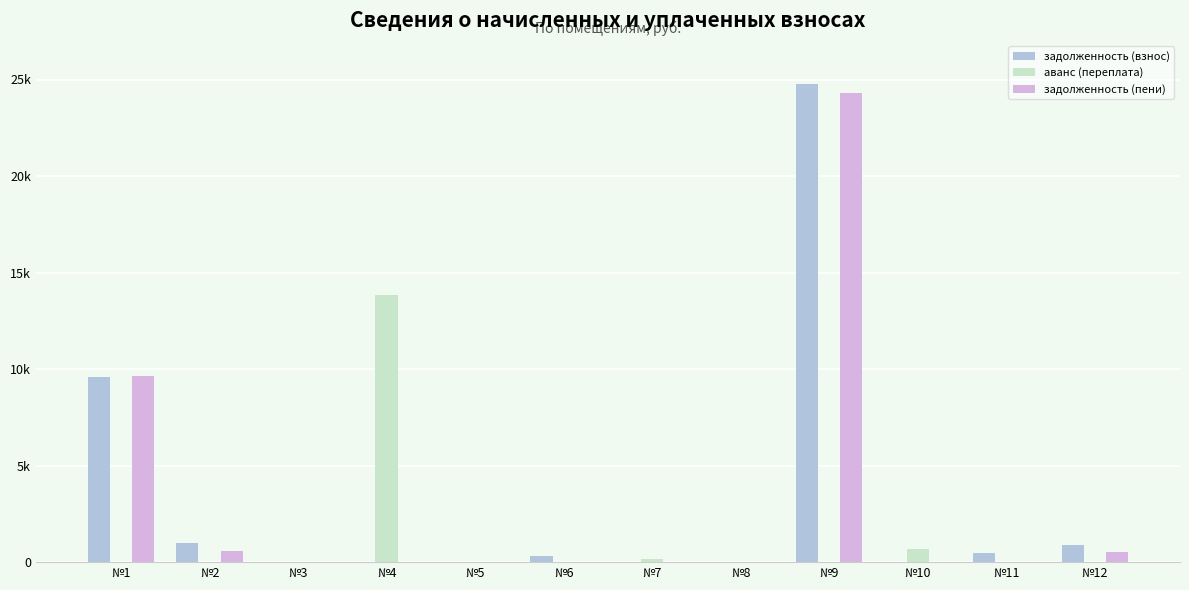

At which category is the sum across all series the highest?

№9